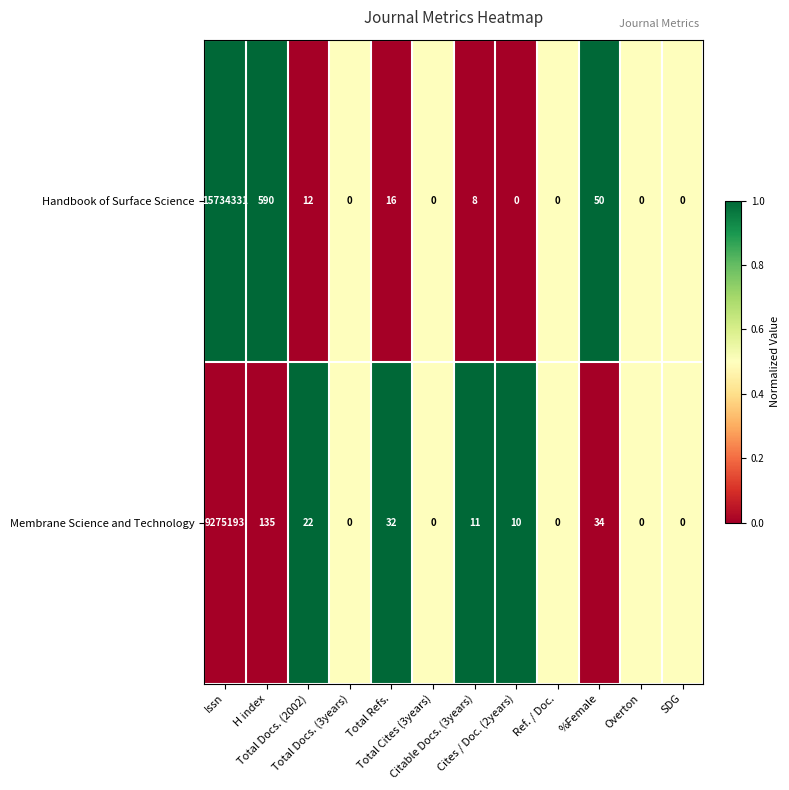

What is the maximum value shown in the chart?

15734331